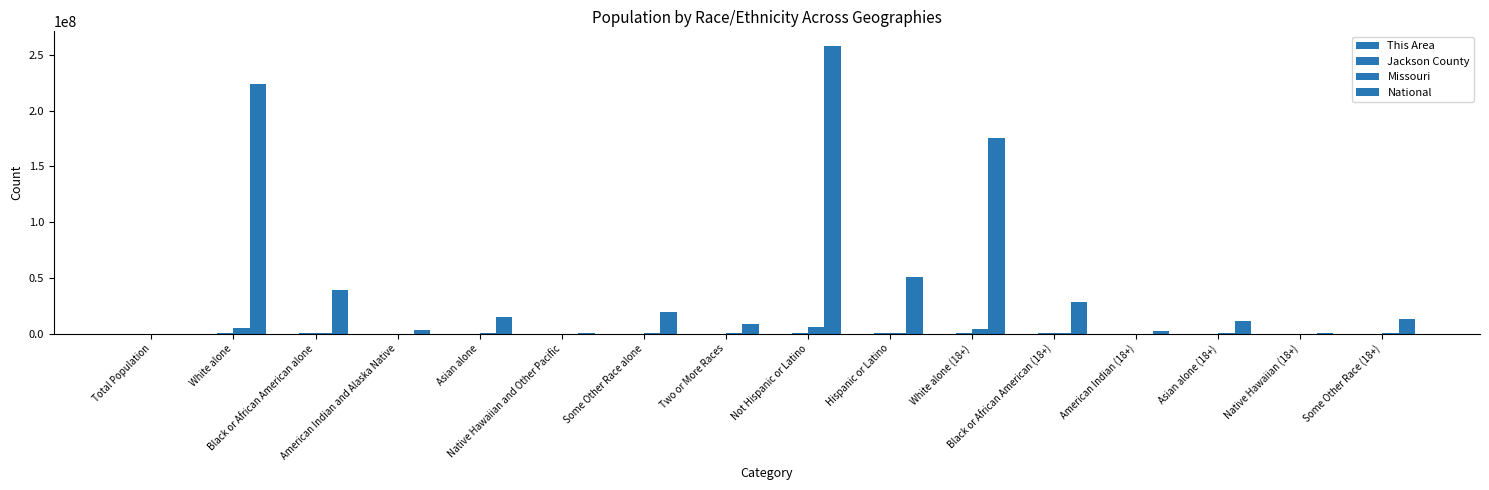

Which label corresponds to the smallest value in the chart?

Total Population